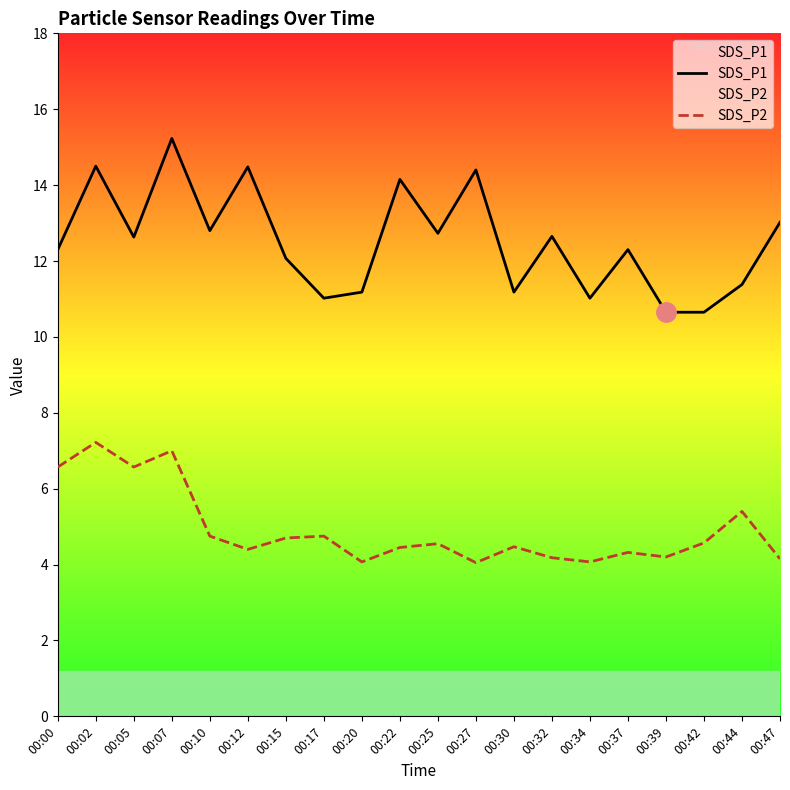

Rank the series at 00:34 from lowest to highest value.

SDS_P2, SDS_P1